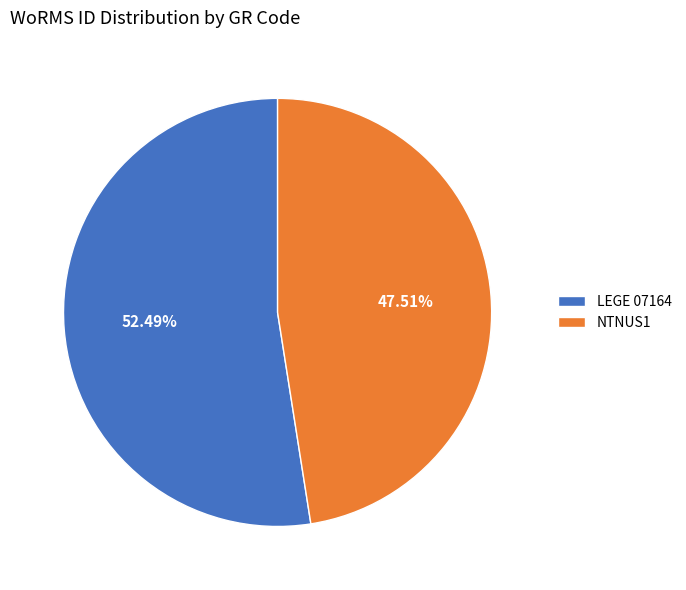

Which slice is the largest?

LEGE 07164